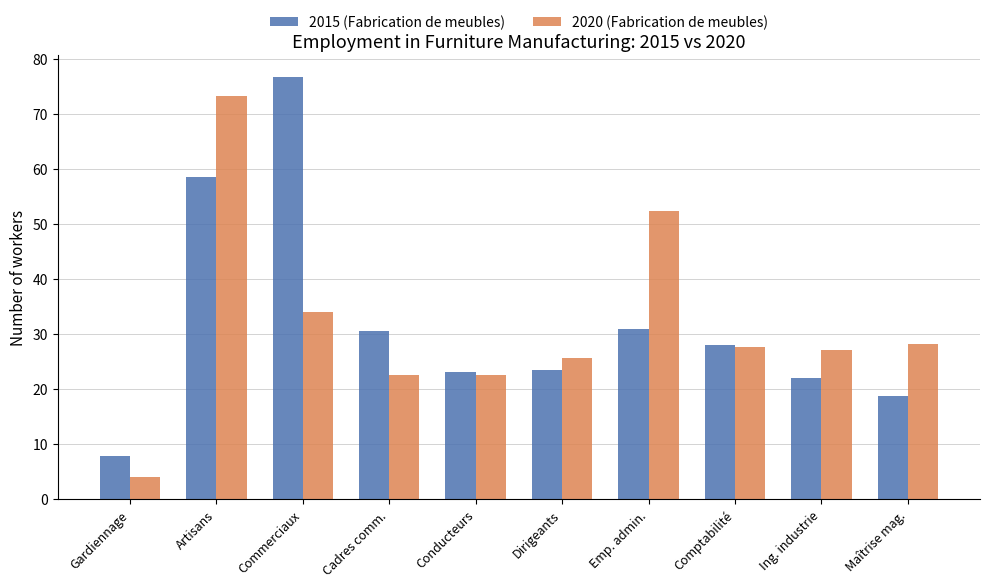

Between Emp. admin. and Comptabilité, which series saw the biggest shift?

2020 (Fabrication de meubles)